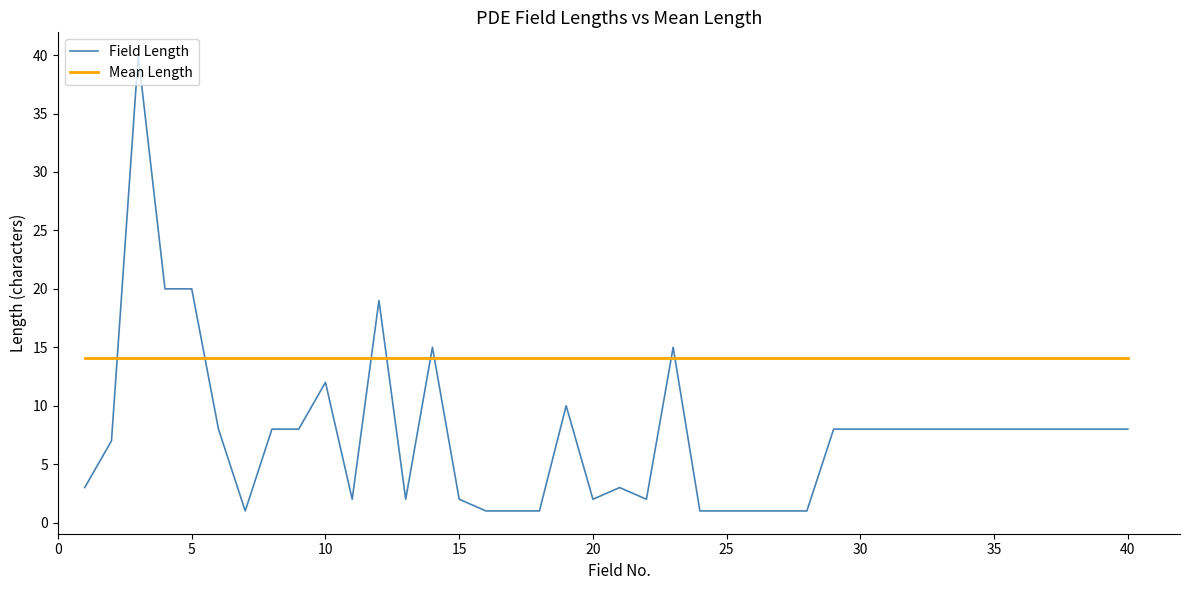

What is the minimum value shown in the chart?

1.0